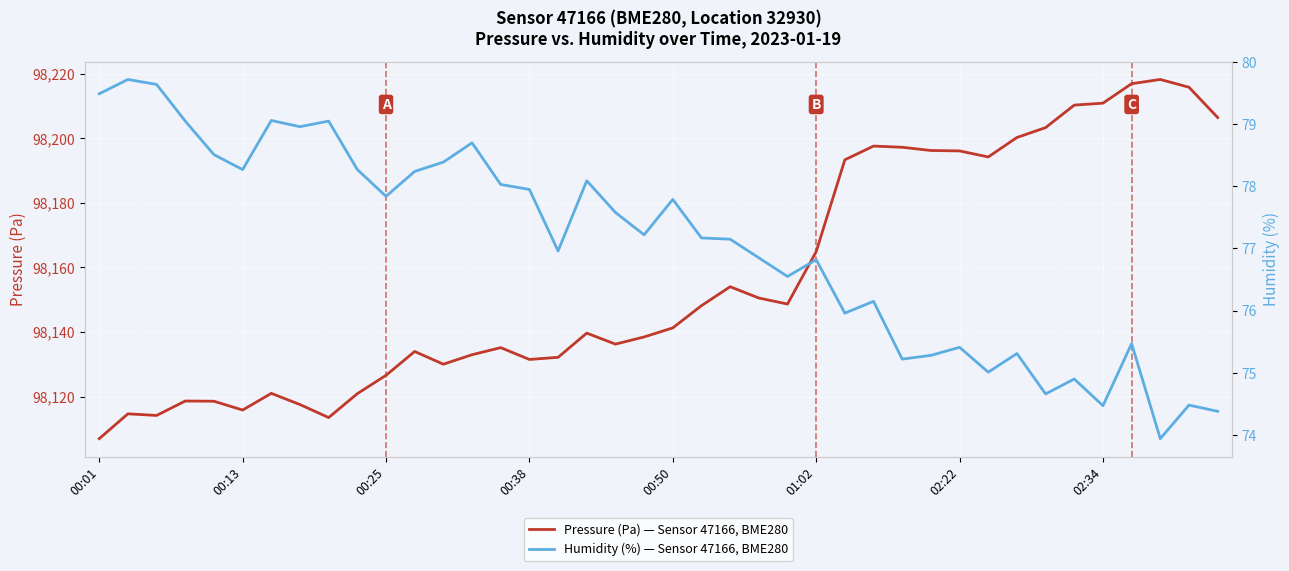

How many lines are shown in the chart?

2